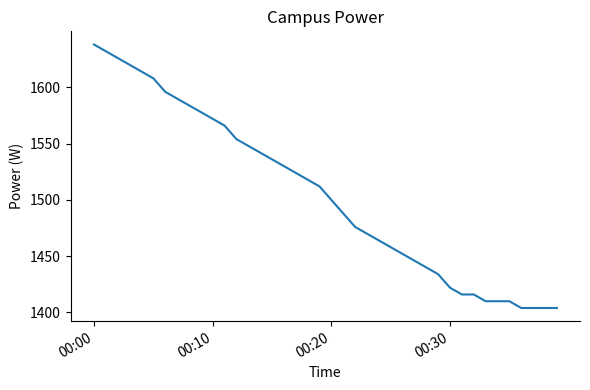

What is the difference between the maximum and minimum values?

234